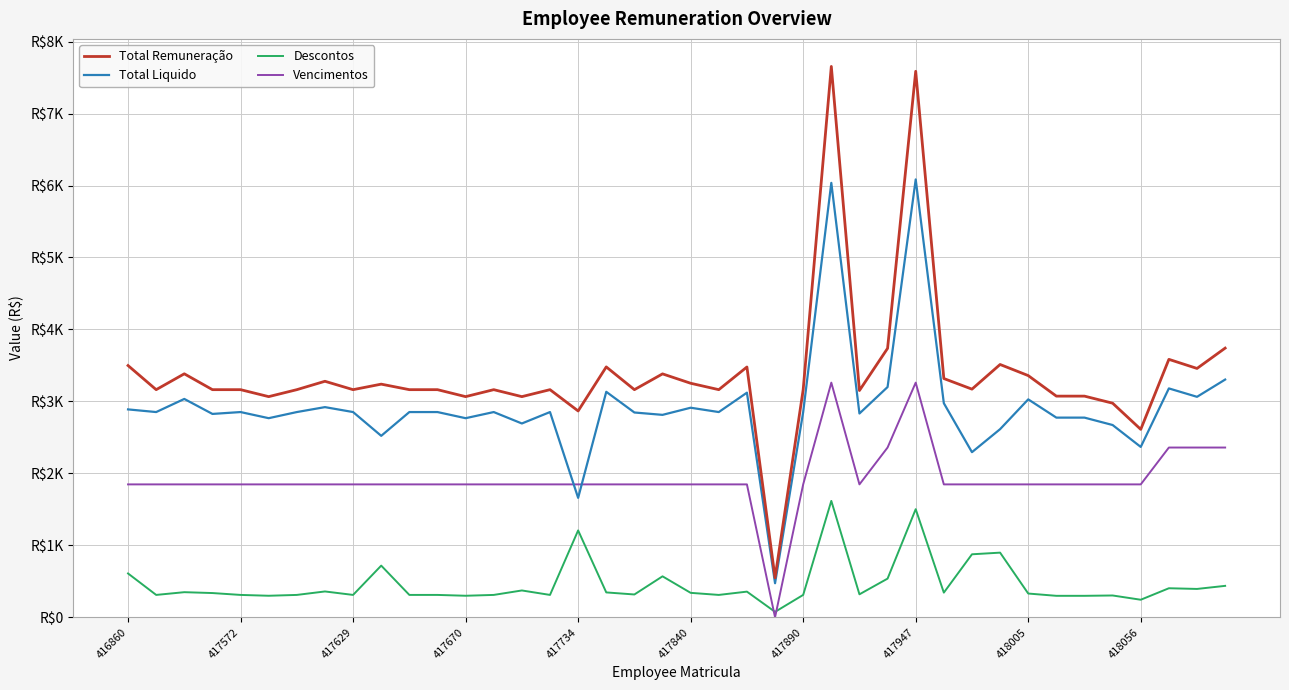

How many interior local valleys does the Descontos series have?

12